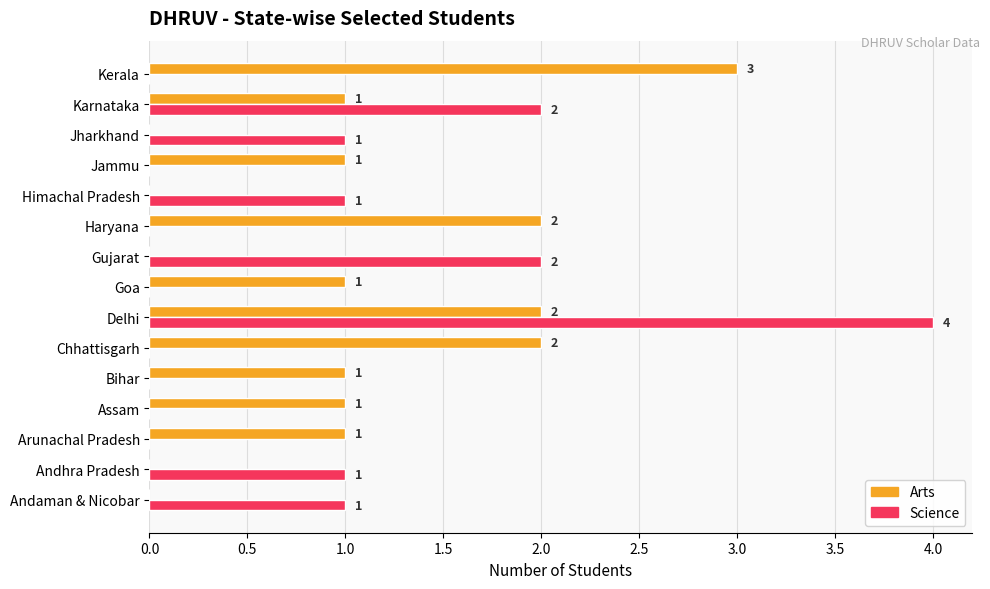

Between Goa and Kerala, which series saw the biggest shift?

Arts